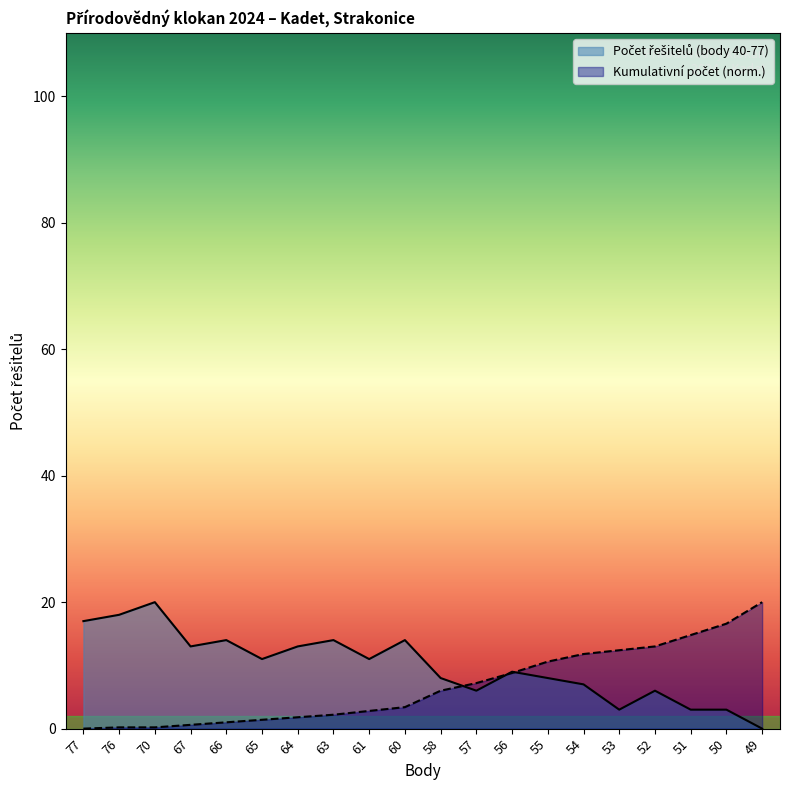

Count the number of data series in this chart.

2